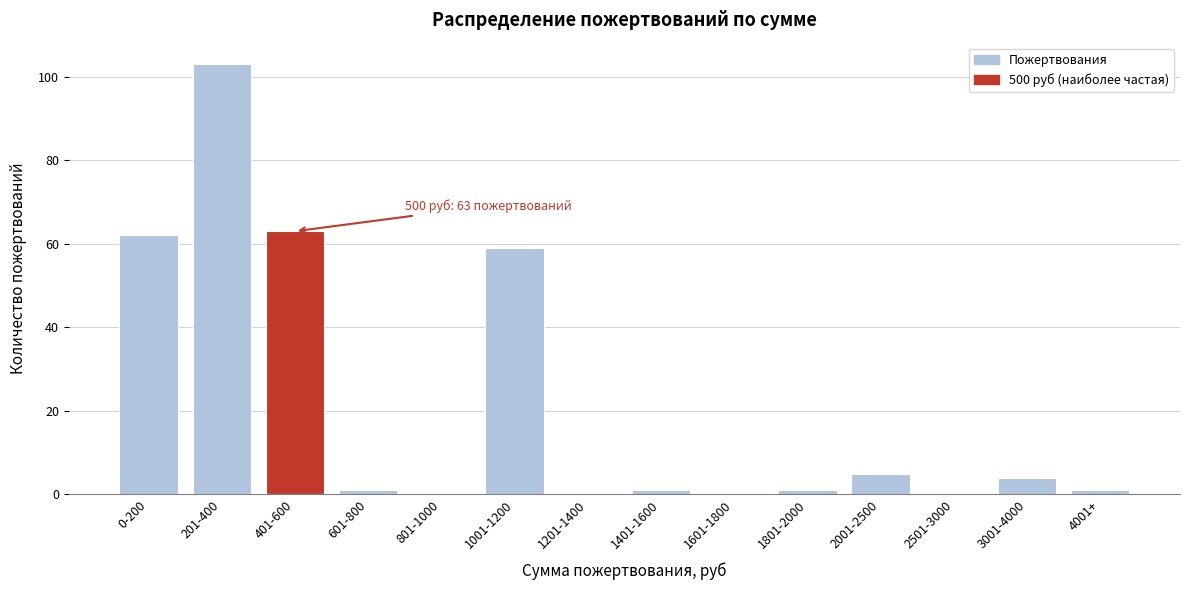

Reading left to right, list all the values displayed in this chart.

0-200=62	201-400=103	401-600=63	601-800=1	801-1000=0	1001-1200=59	1201-1400=0	1401-1600=1	1601-1800=0	1801-2000=1	2001-2500=5	2501-3000=0	3001-4000=4	4001+=1